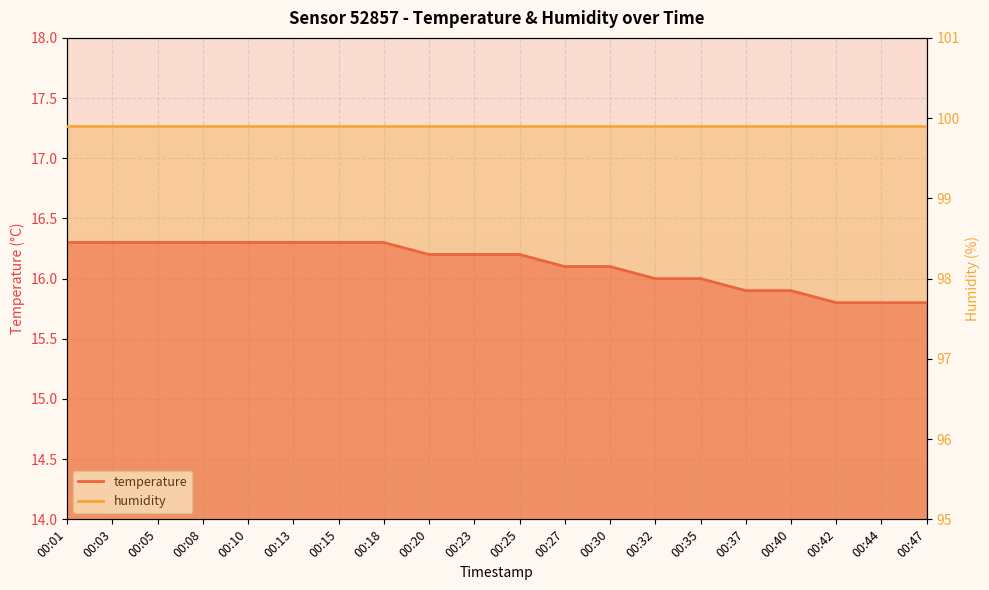

The chart shows a value of 6.6 at 00:08. True or false?

False